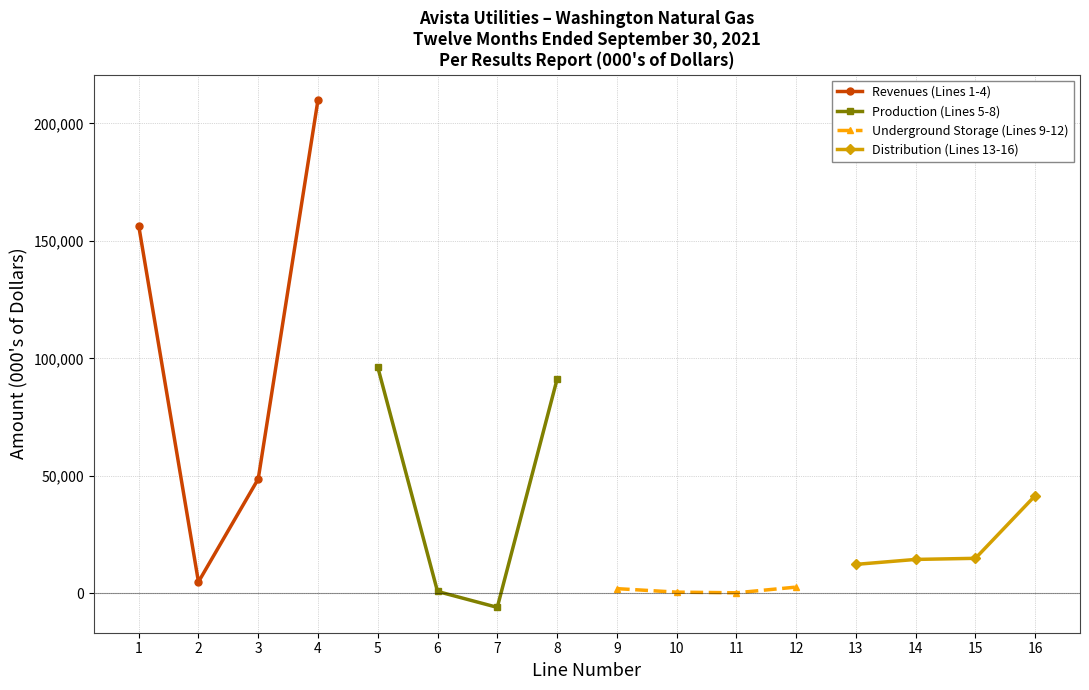

How many data points in Revenues (Lines 1-4) are less than 156530?

2